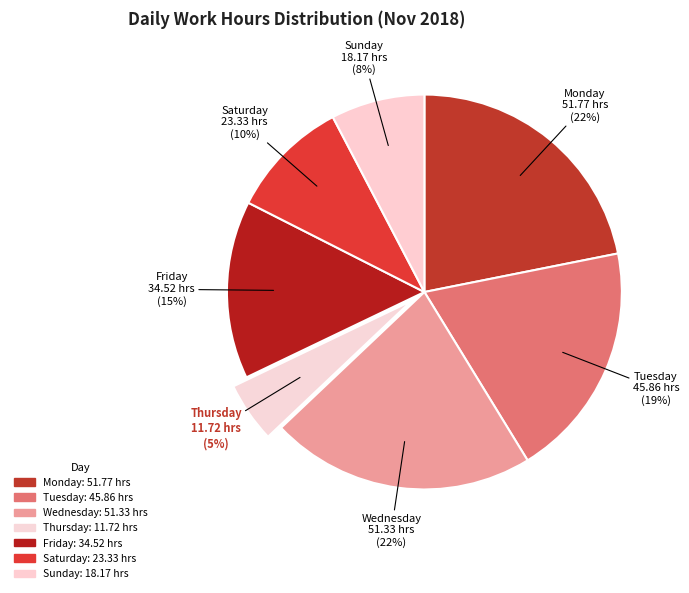

How many segments does this pie chart have?

7